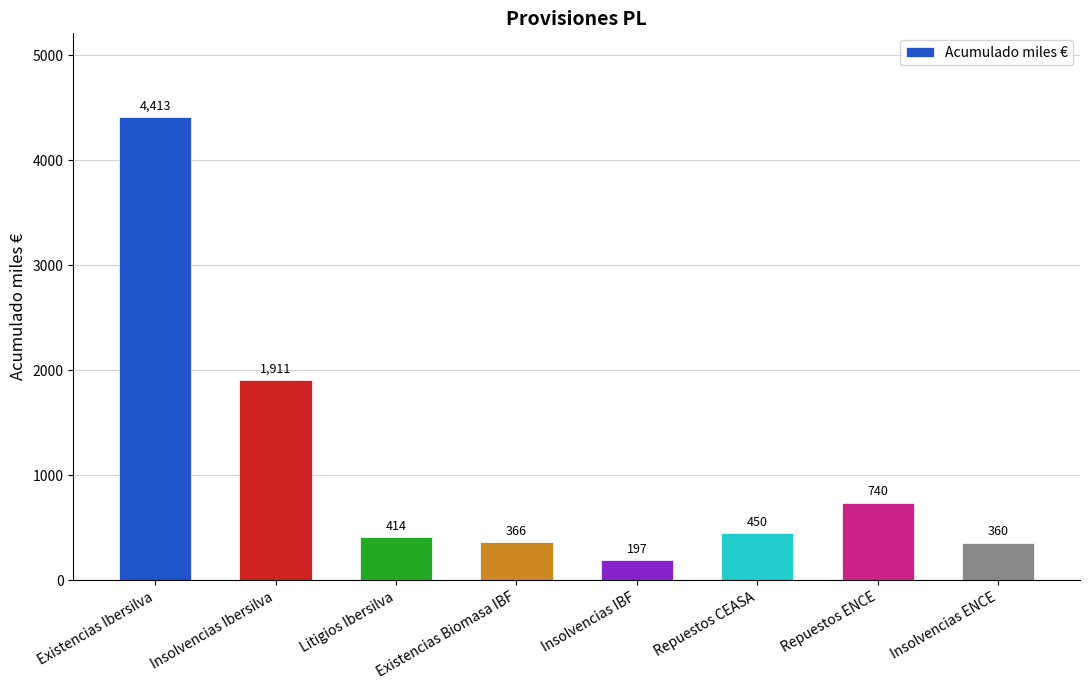

Which category has the highest value across all series?

Existencias Ibersilva